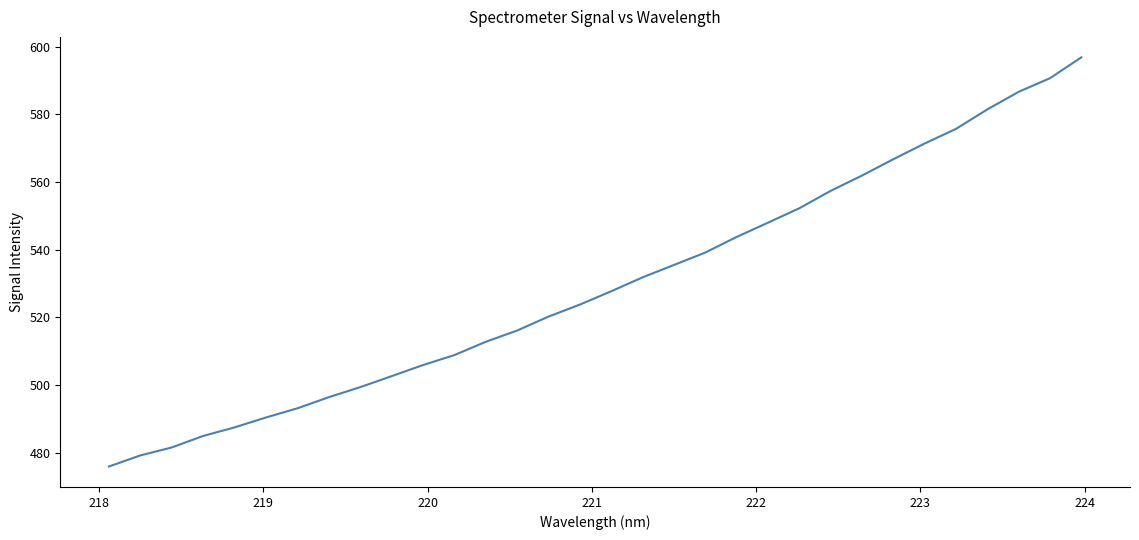

What is the smallest value displayed?

475.9